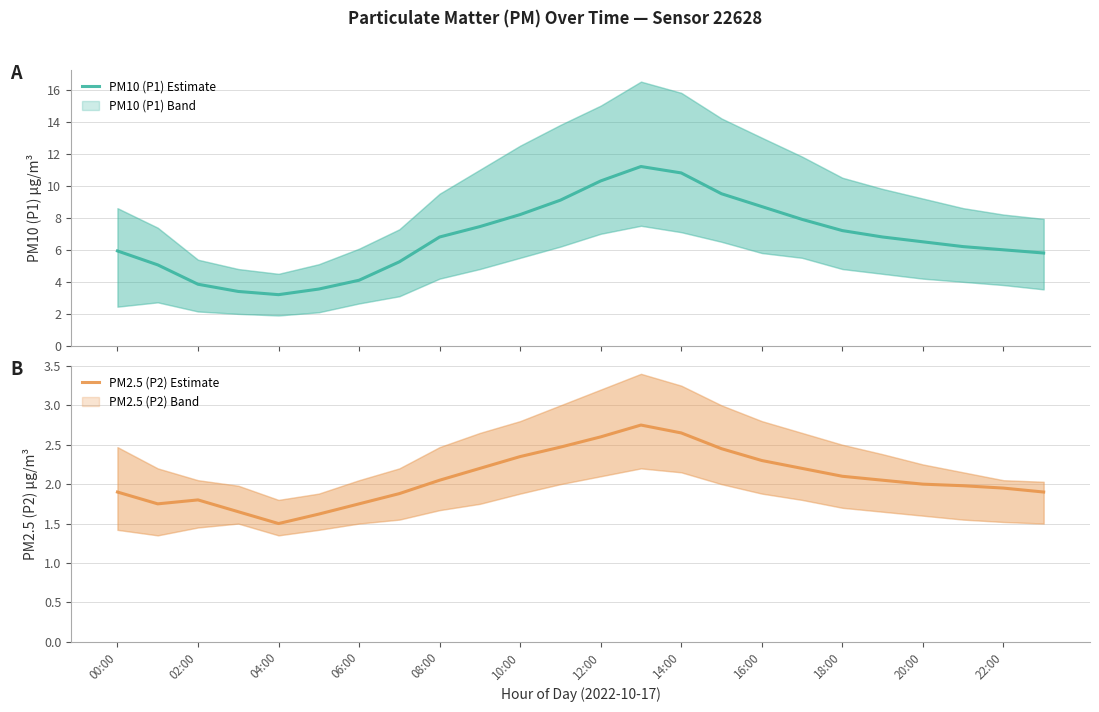

True or false: PM10 (P1) Estimate and PM2.5 (P2) Estimate cross at least once.

False